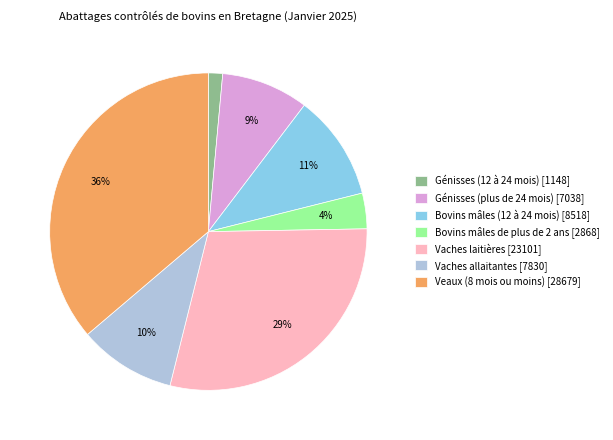

How many slices are in this pie chart?

7